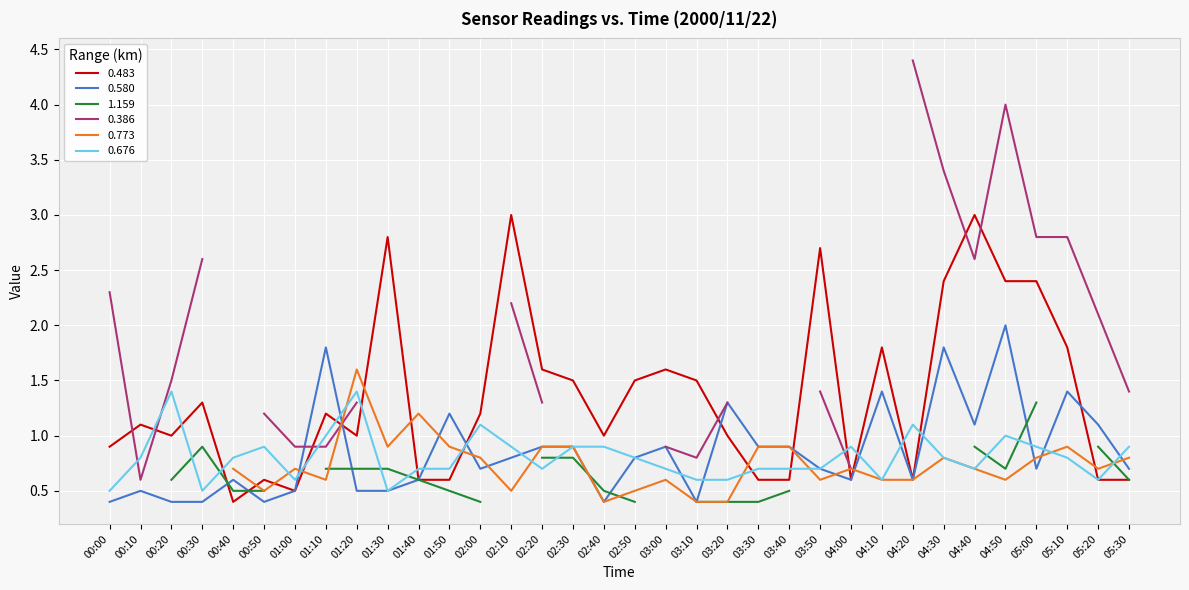

True or false: 0.580 has a value of 0.4 at 00:50.

True